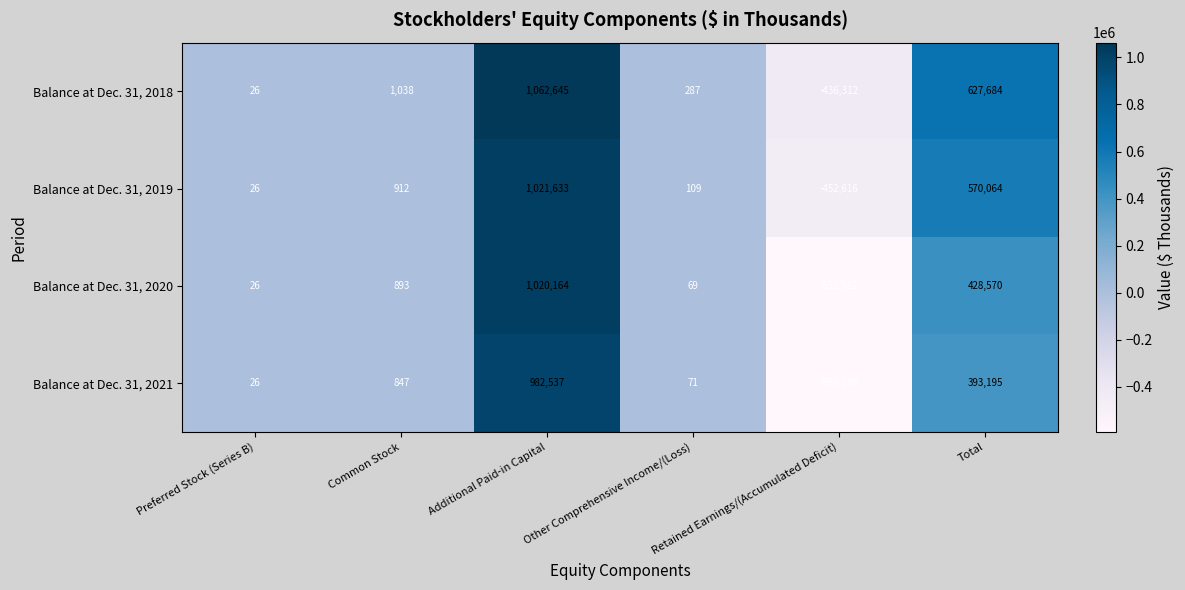

At which category is the sum across all series the highest?

Additional Paid-in Capital